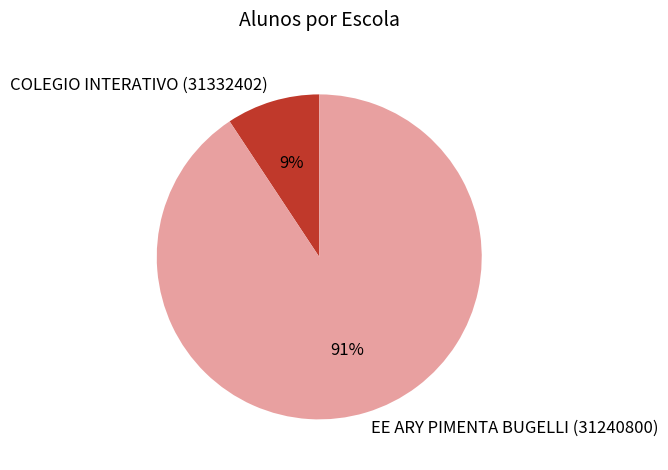

Do COLEGIO INTERATIVO (31332402) and EE ARY PIMENTA BUGELLI (31240800) together represent more than half of the pie?

Yes